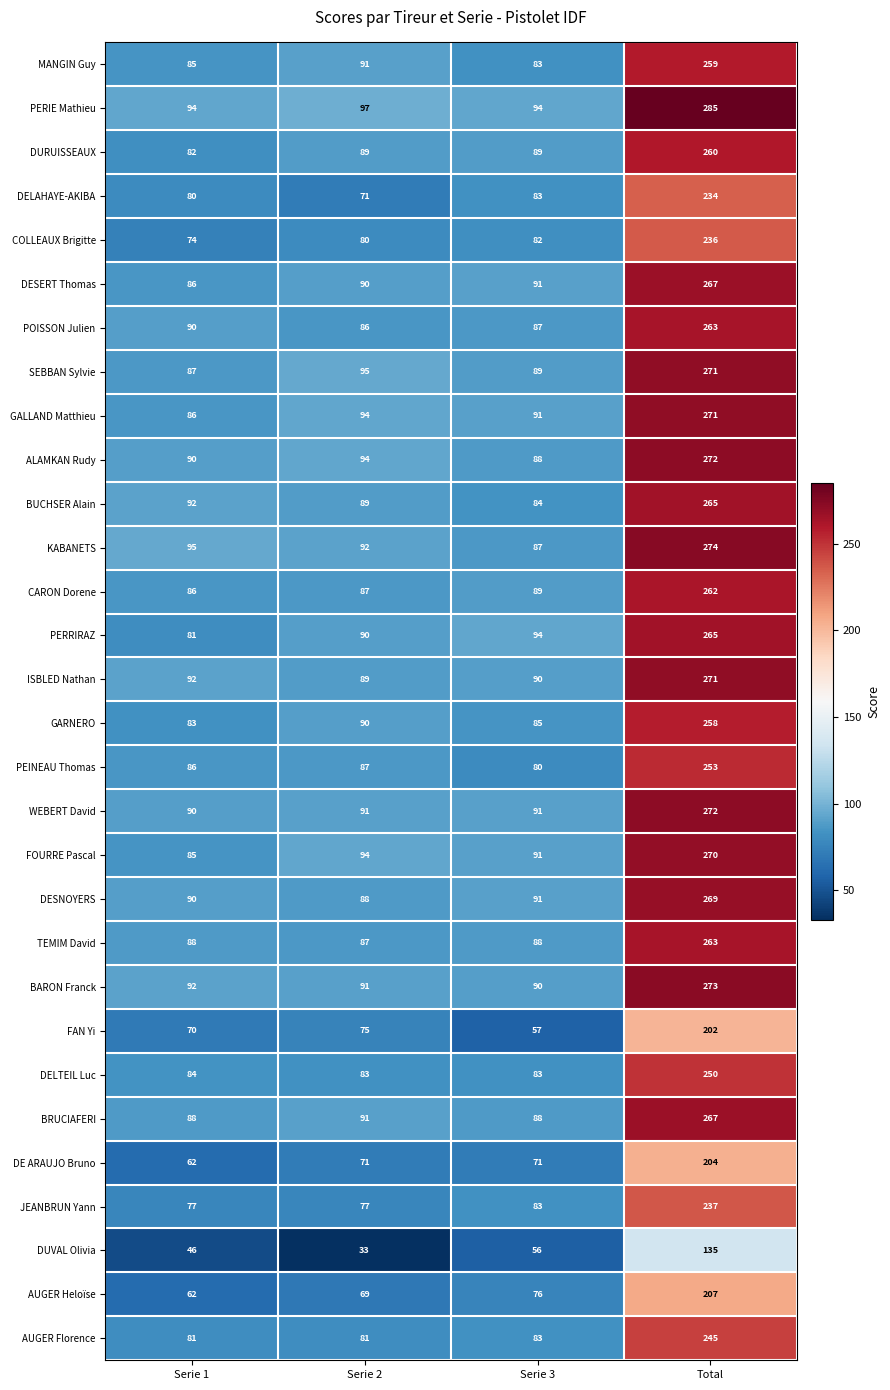

What is the sum of all FAN Yi values?

404